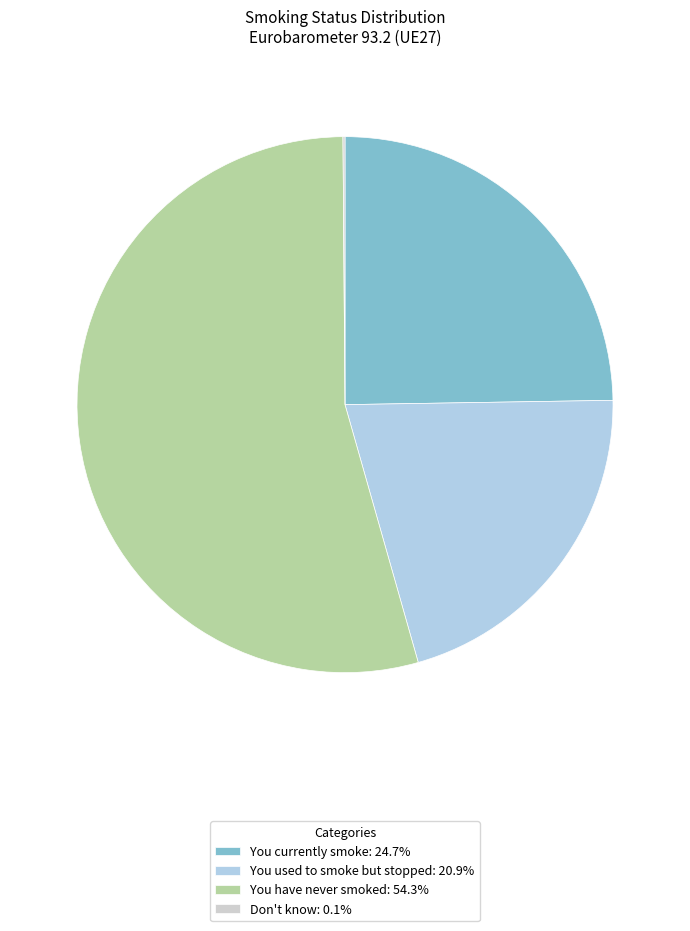

Is You used to smoke but stopped: 20.9% the majority of the pie?

No